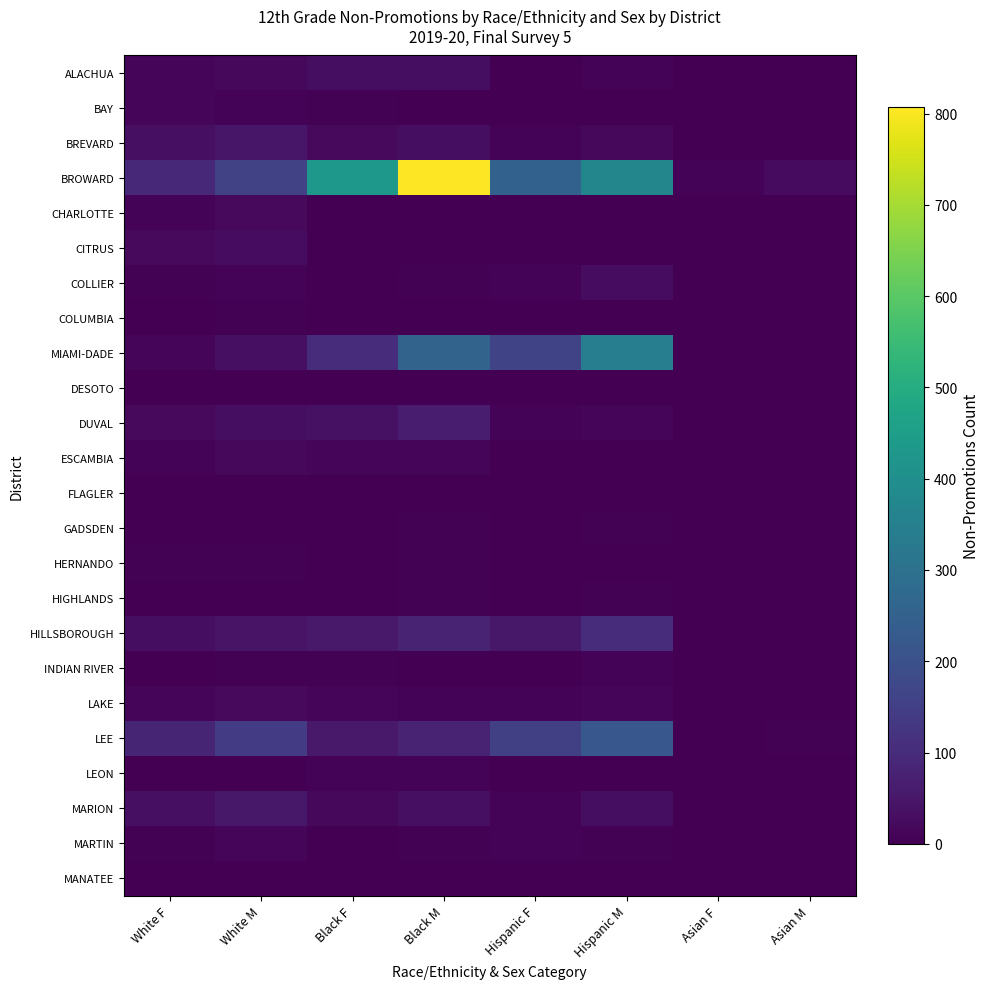

Reading left to right, transcribe all the data shown in this chart.

ALACHUA: White F=10	White M=18	Black F=30	Black M=30	Hispanic F=3	Hispanic M=7	Asian F=0	Asian M=0
BAY: White F=11	White M=9	Black F=4	Black M=2	Hispanic F=0	Hispanic M=2	Asian F=1	Asian M=0
BREVARD: White F=33	White M=50	Black F=19	Black M=29	Hispanic F=9	Hispanic M=18	Asian F=2	Asian M=1
BROWARD: White F=92	White M=158	Black F=429	Black M=807	Hispanic F=251	Hispanic M=369	Asian F=9	Asian M=24
CHARLOTTE: White F=7	White M=19	Black F=2	Black M=3	Hispanic F=1	Hispanic M=1	Asian F=1	Asian M=0
CITRUS: White F=19	White M=28	Black F=1	Black M=3	Hispanic F=1	Hispanic M=0	Asian F=0	Asian M=0
COLLIER: White F=6	White M=9	Black F=2	Black M=5	Hispanic F=8	Hispanic M=26	Asian F=0	Asian M=0
COLUMBIA: White F=2	White M=4	Black F=0	Black M=2	Hispanic F=0	Hispanic M=0	Asian F=0	Asian M=0
MIAMI-DADE: White F=11	White M=32	Black F=103	Black M=258	Hispanic F=167	Hispanic M=344	Asian F=1	Asian M=1
DESOTO: White F=3	White M=0	Black F=0	Black M=2	Hispanic F=2	Hispanic M=3	Asian F=0	Asian M=0
DUVAL: White F=19	White M=29	Black F=36	Black M=65	Hispanic F=9	Hispanic M=13	Asian F=1	Asian M=0
ESCAMBIA: White F=8	White M=17	Black F=13	Black M=14	Hispanic F=0	Hispanic M=3	Asian F=1	Asian M=1
FLAGLER: White F=1	White M=3	Black F=0	Black M=1	Hispanic F=0	Hispanic M=3	Asian F=0	Asian M=1
GADSDEN: White F=0	White M=0	Black F=2	Black M=6	Hispanic F=0	Hispanic M=5	Asian F=0	Asian M=0
HERNANDO: White F=6	White M=5	Black F=1	Black M=4	Hispanic F=1	Hispanic M=1	Asian F=0	Asian M=0
HIGHLANDS: White F=2	White M=3	Black F=1	Black M=4	Hispanic F=2	Hispanic M=6	Asian F=0	Asian M=0
HILLSBOROUGH: White F=31	White M=44	Black F=54	Black M=77	Hispanic F=52	Hispanic M=102	Asian F=2	Asian M=1
INDIAN RIVER: White F=2	White M=5	Black F=4	Black M=3	Hispanic F=2	Hispanic M=7	Asian F=0	Asian M=1
LAKE: White F=11	White M=19	Black F=10	Black M=9	Hispanic F=8	Hispanic M=12	Asian F=1	Asian M=0
LEE: White F=84	White M=145	Black F=56	Black M=80	Hispanic F=154	Hispanic M=219	Asian F=0	Asian M=4
LEON: White F=2	White M=3	Black F=7	Black M=8	Hispanic F=1	Hispanic M=1	Asian F=0	Asian M=0
MARION: White F=33	White M=52	Black F=17	Black M=32	Hispanic F=9	Hispanic M=29	Asian F=0	Asian M=2
MARTIN: White F=6	White M=12	Black F=1	Black M=5	Hispanic F=7	Hispanic M=4	Asian F=0	Asian M=0
MANATEE: White F=0	White M=0	Black F=0	Black M=0	Hispanic F=0	Hispanic M=0	Asian F=0	Asian M=0